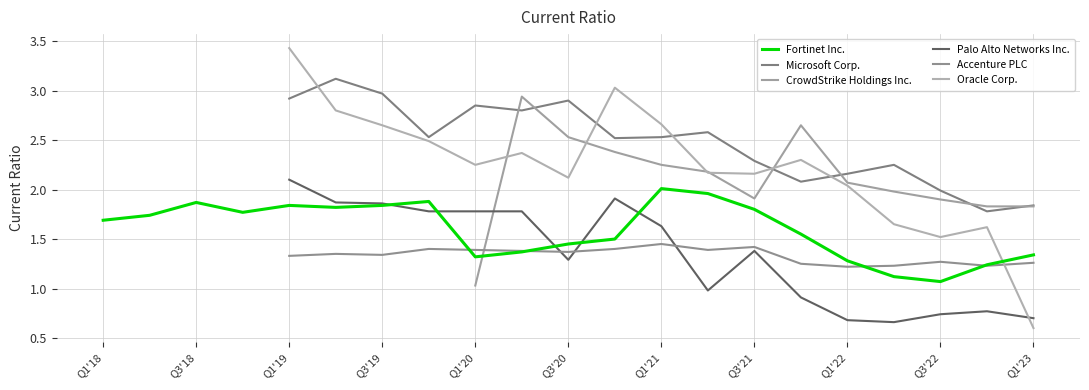

In Palo Alto Networks Inc., how many points are lower than both neighbors (excluding endpoints)?

3